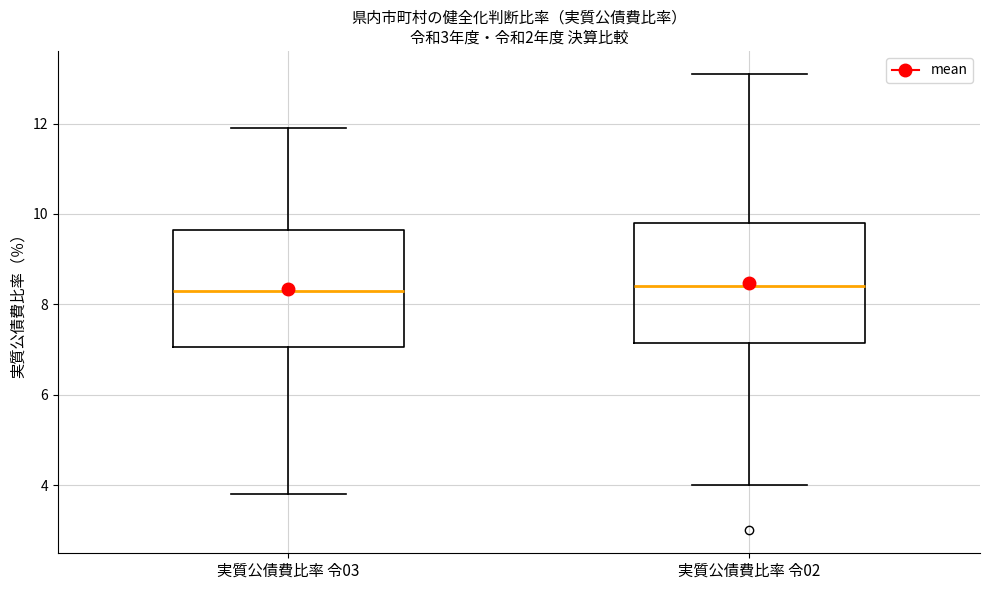

Reading left to right, read every box against the y-axis: the position of its median line, the range the box covers, and the ends of its whiskers. The values are not printed on the chart, so give them approximately, as read against the axis.

実質公債費比率 令03: median 8.4, box 7.0 to 9.6, whiskers 3.8 to 12.0
実質公債費比率 令02: median 8.4, box 7.2 to 9.8, whiskers 4.0 to 13.2